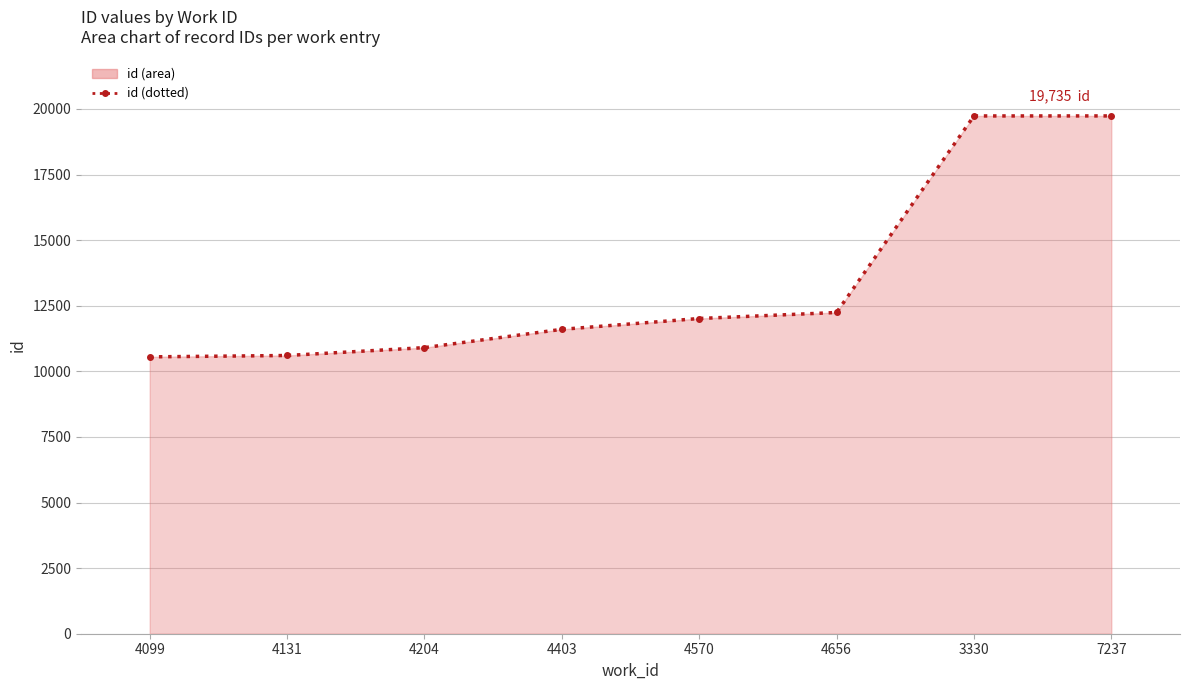

Reading left to right, transcribe all the data shown in this chart.

4099=10552	4131=10604	4204=10904	4403=11601	4570=12014	4656=12243	3330=19734	7237=19735